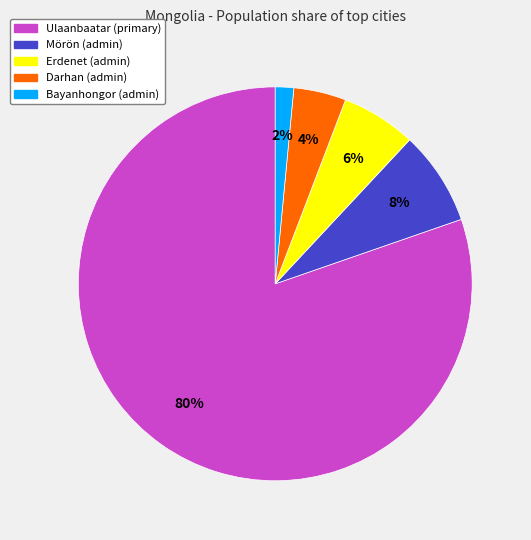

Is the sum of Darhan (admin) and Erdenet (admin) greater than half?

No